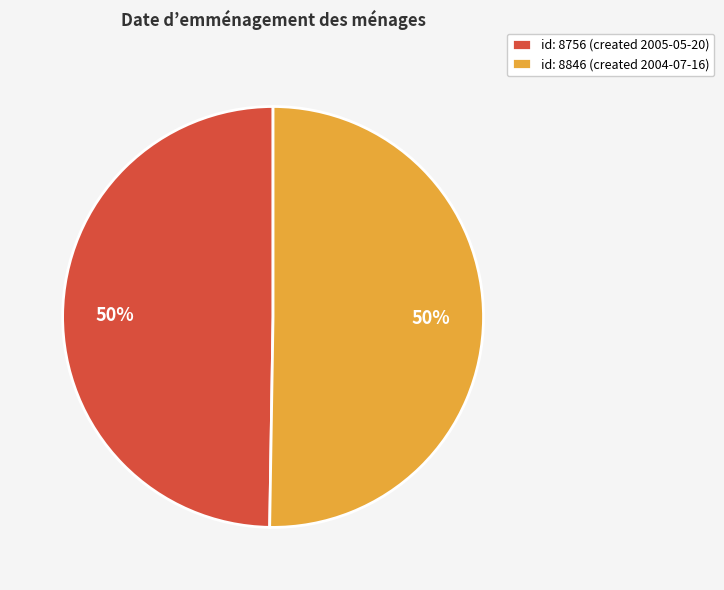

To the nearest percent, what is the average slice percentage?

50%